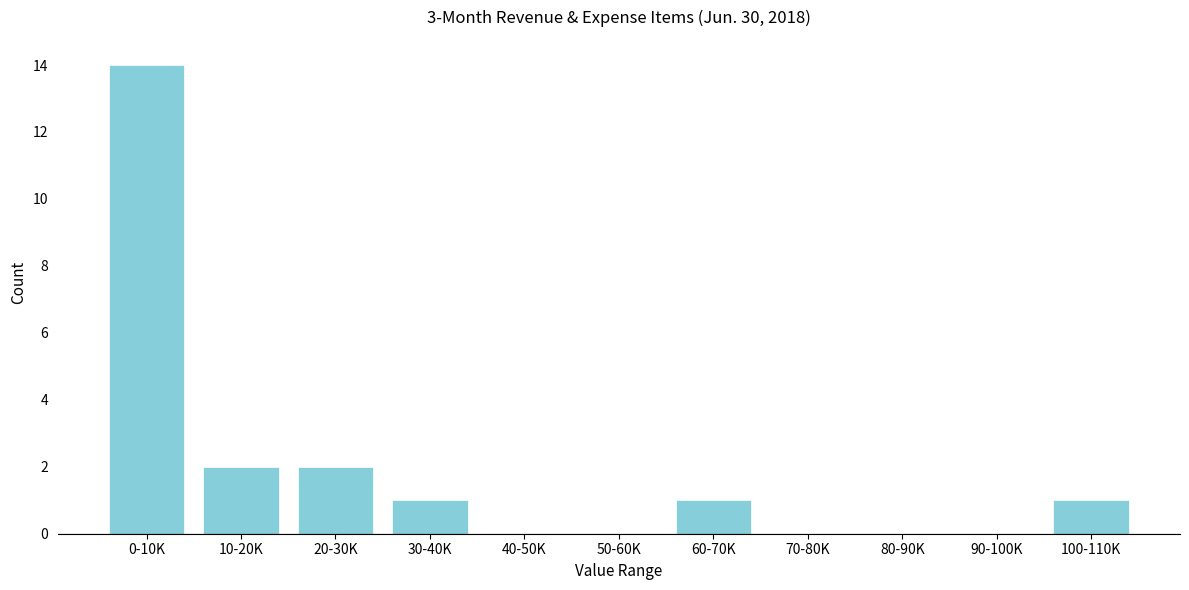

Reading left to right, list all the values displayed in this chart.

0-10K=14	10-20K=2	20-30K=2	30-40K=1	40-50K=0	50-60K=0	60-70K=1	70-80K=0	80-90K=0	90-100K=0	100-110K=1